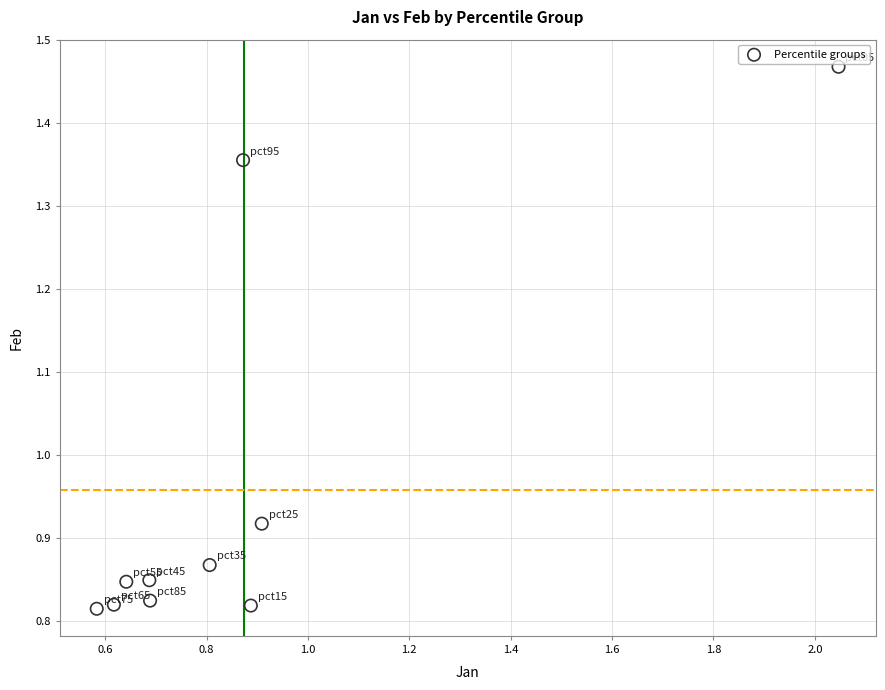

What is the range of Y values (max minus min)?

0.7